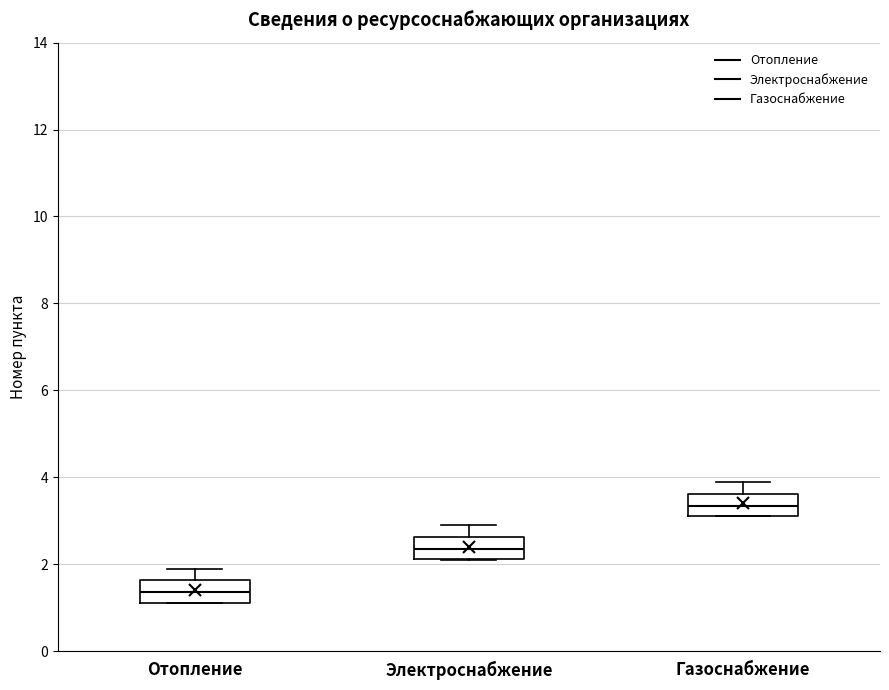

Reading left to right, read every box against the y-axis: the position of its median line, the range the box covers, and the ends of its whiskers. The values are not printed on the chart, so give them approximately, as read against the axis.

Отопление: median 1.4, box 1.2 to 1.6, whiskers 1.2 to 2.0
Электроснабжение: median 2.4, box 2.2 to 2.6, whiskers 2.2 to 3.0
Газоснабжение: median 3.4, box 3.2 to 3.6, whiskers 3.2 to 4.0